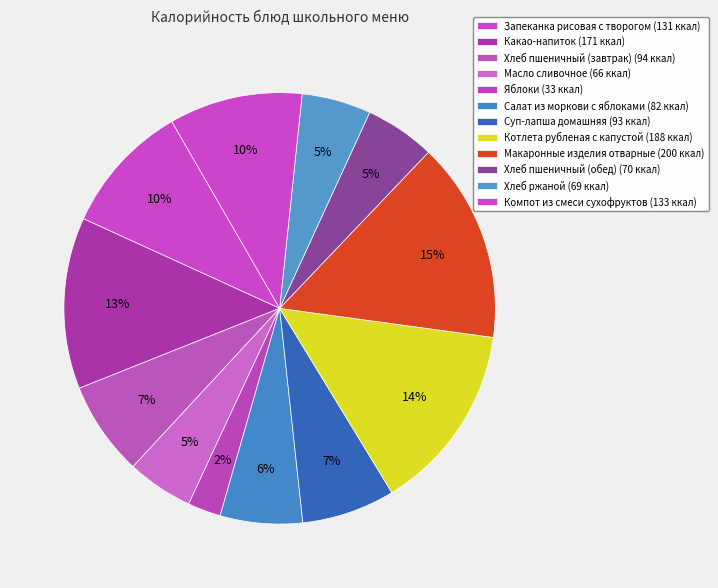

To the nearest percent, what is the average slice percentage?

8%